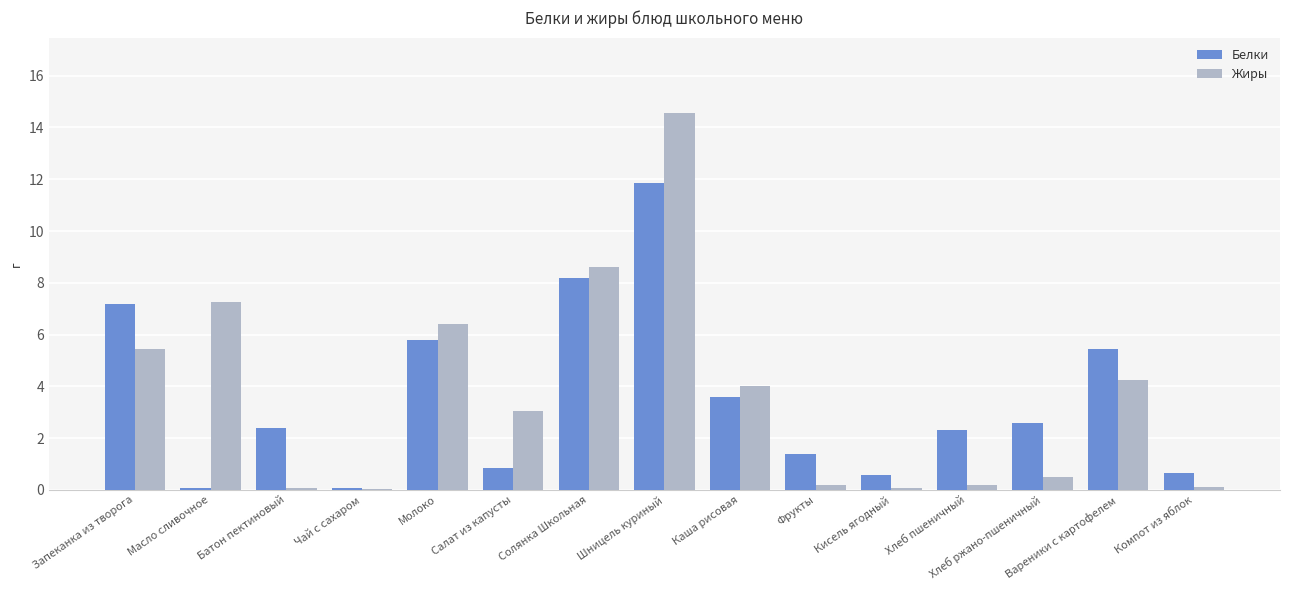

Which series changed the most between Масло сливочное and Солянка Школьная?

Белки